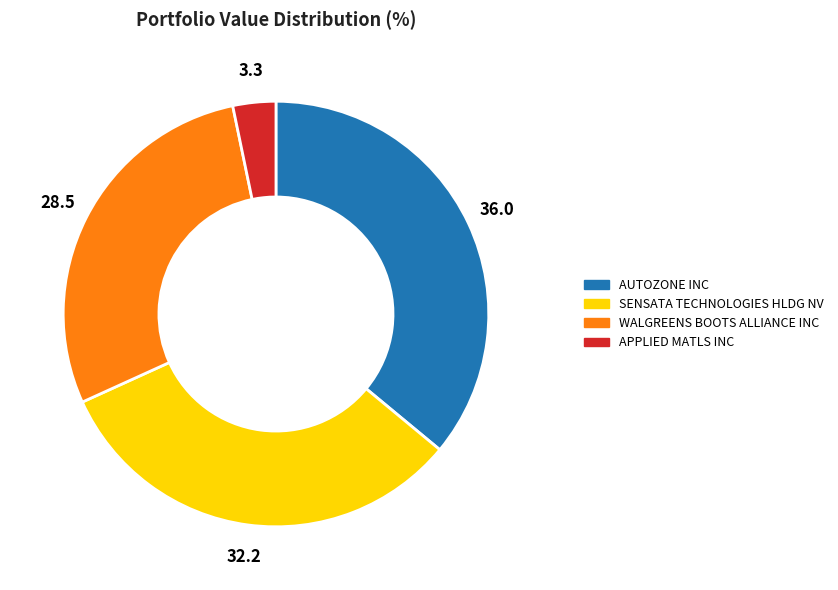

How many segments does this pie chart have?

4